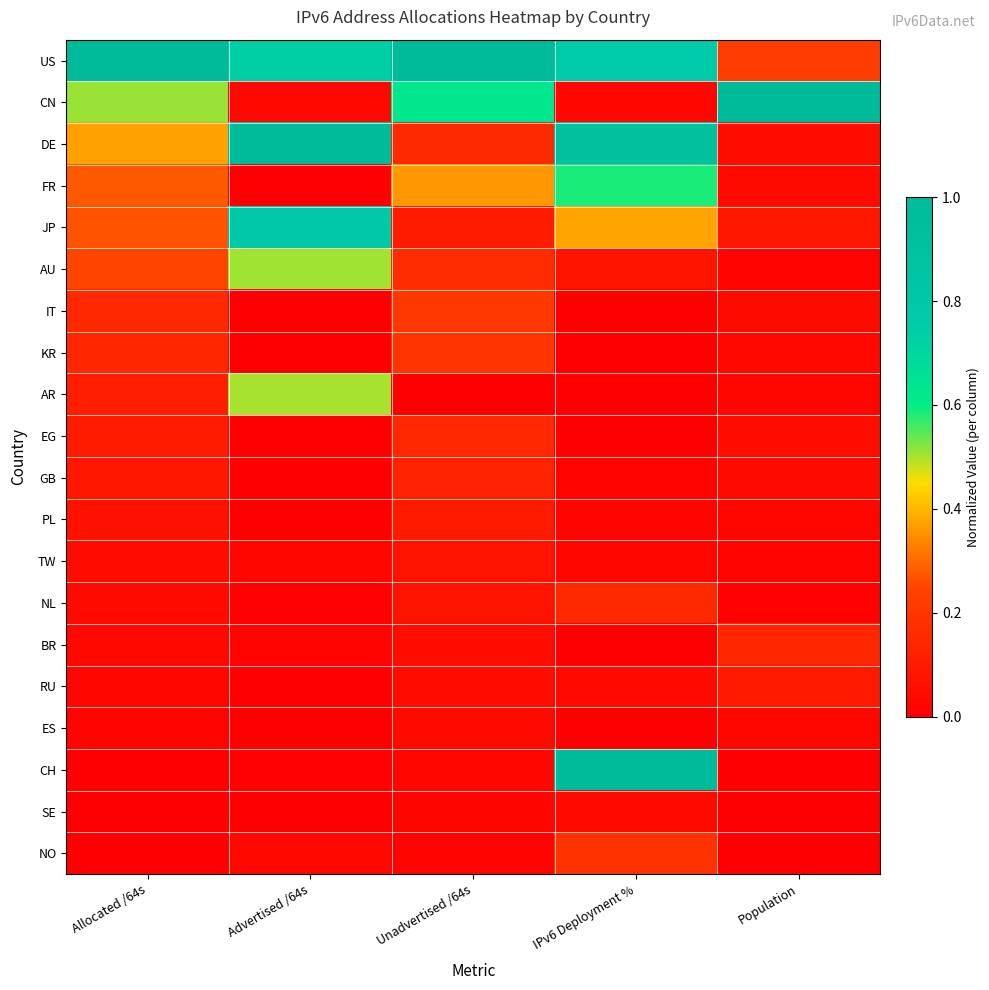

What is the total value across all series at Advertised /64s?

3.7